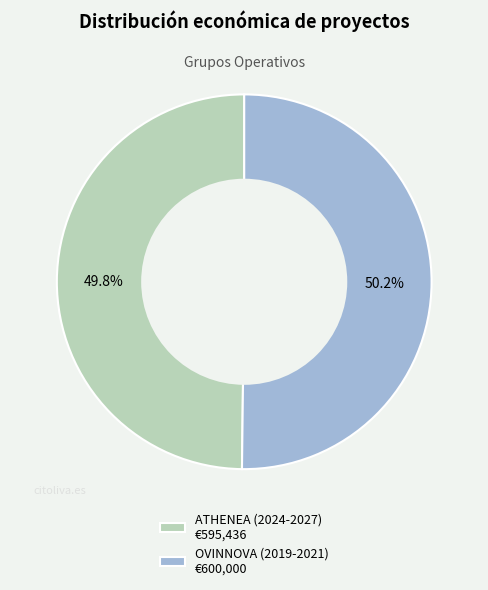

The ATHENEA (2024-2027) slice represents 50% of the pie. True or false?

True